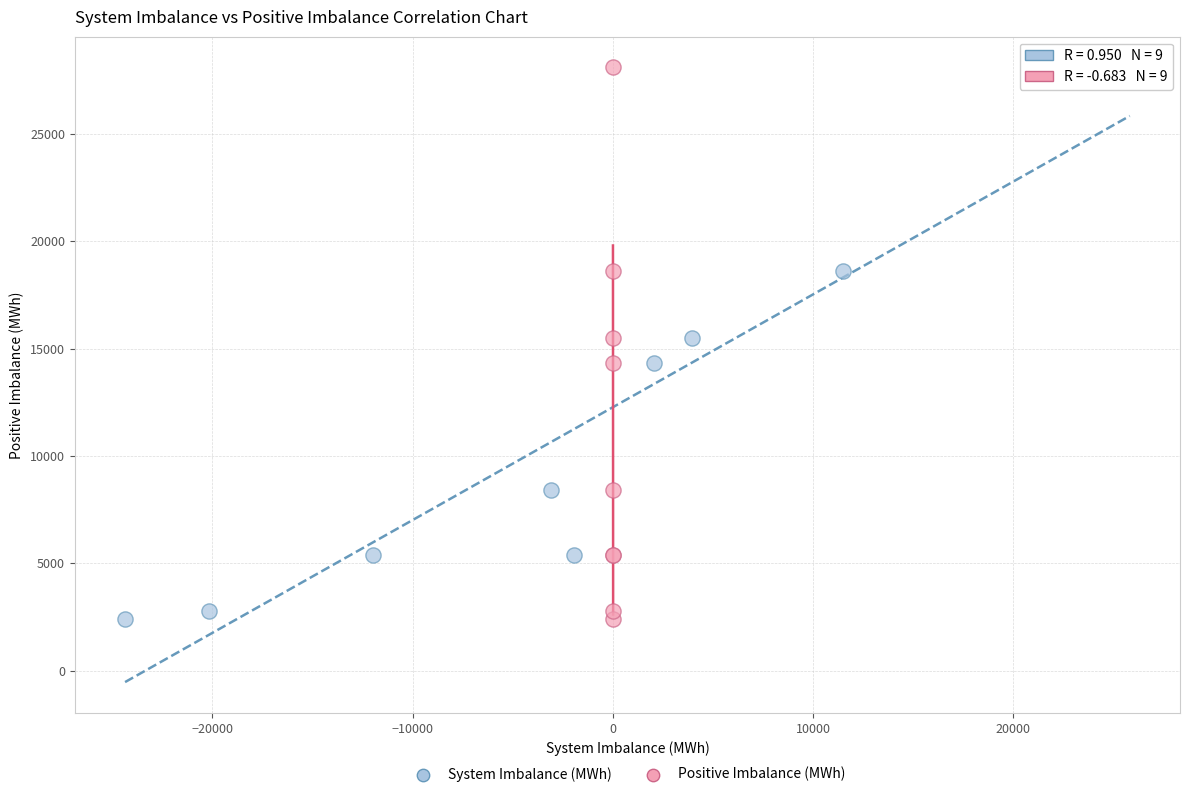

What are all the series names shown in the legend?

System Imbalance (MWh), Positive Imbalance (MWh)